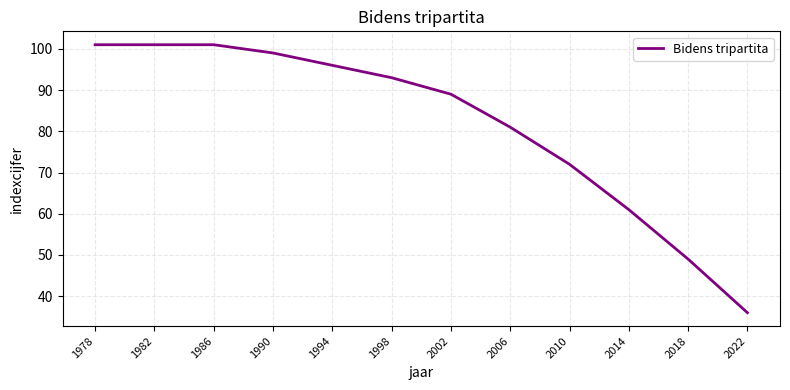

What is the average value?

82